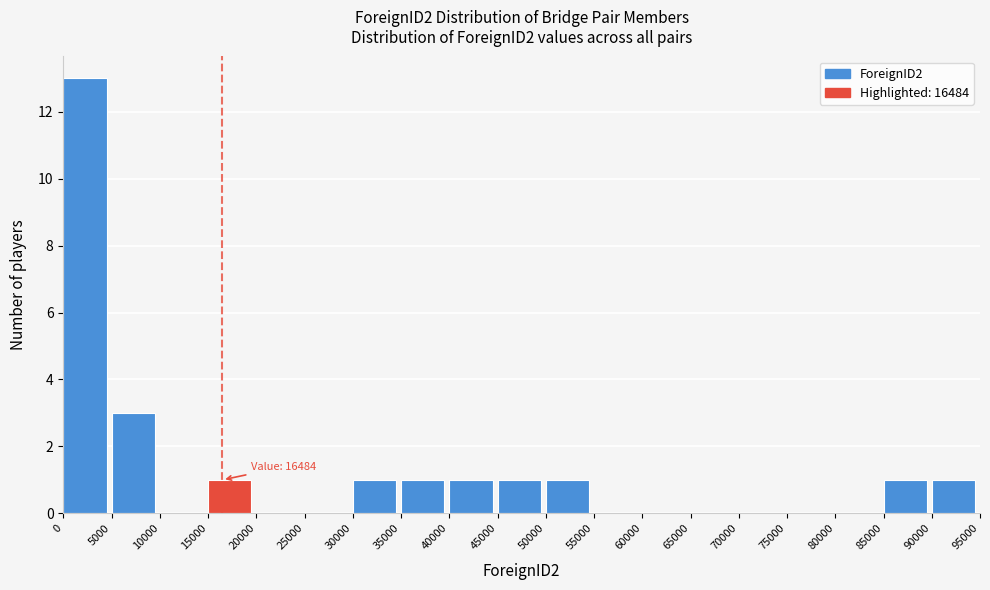

Which range on the x-axis has the tallest bar?

0 to 5000